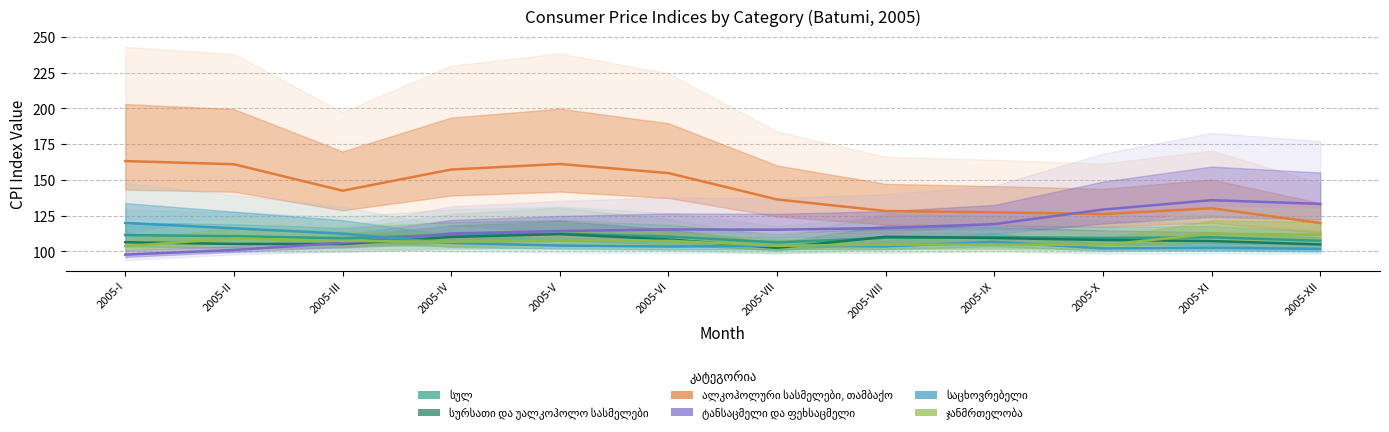

The სულ series shows 106.3 at 2005-VII. True or false?

True